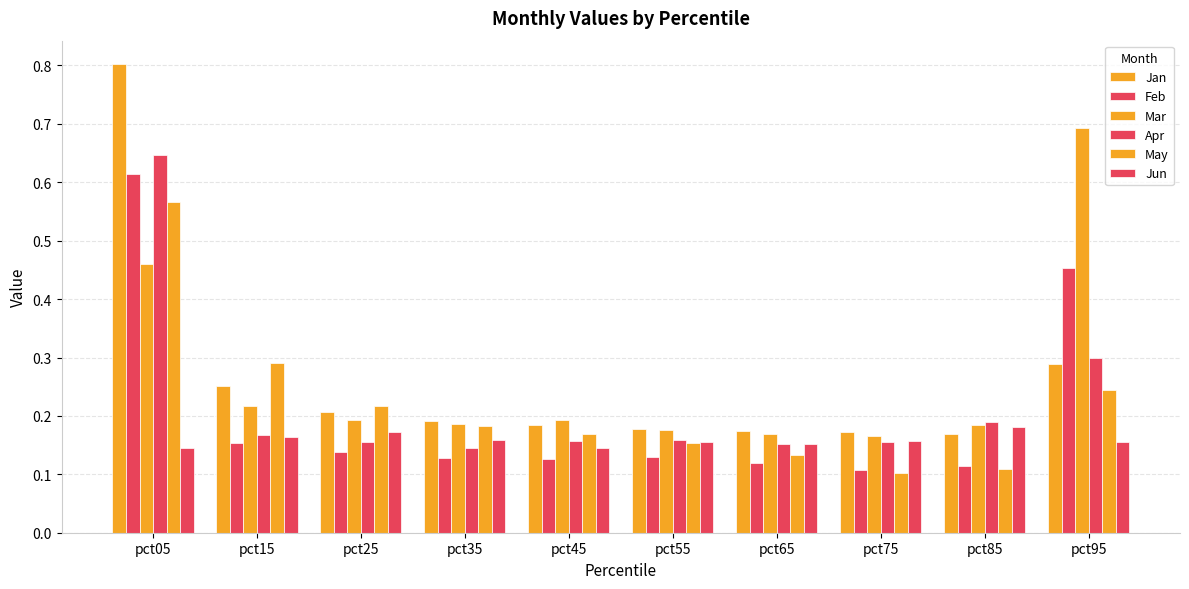

Does the chart contain stacked bars?

No